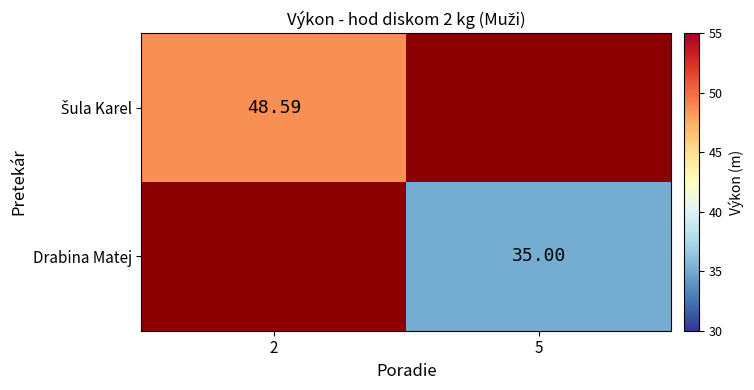

Rank the series at 5 from highest to lowest value.

Šula Karel, Drabina Matej